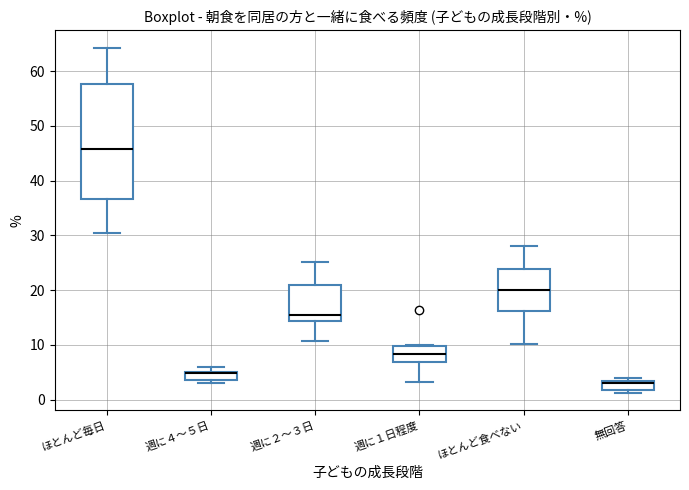

Where does the lower whisker of the box for 週に１日程度 end on the y-axis? The values are not printed on the chart, so give them approximately, as read against the axis.

3